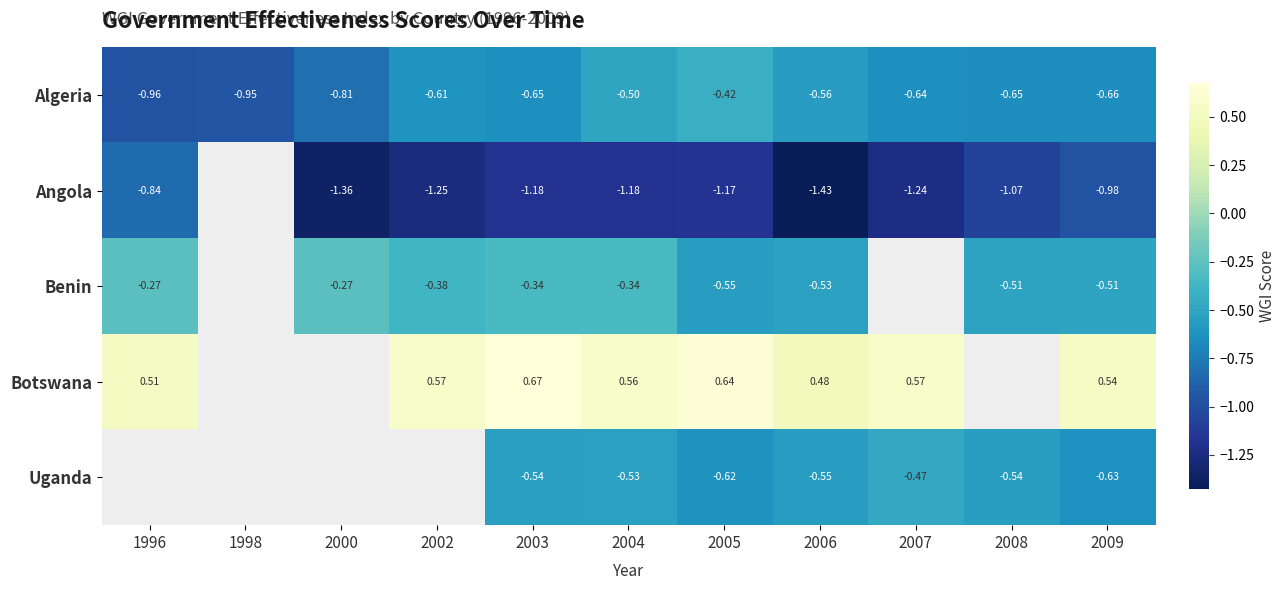

Rank the categories by Algeria value from highest to lowest.

2005, 2004, 2006, 2002, 2007, 2003, 2008, 2009, 2000, 1998, 1996